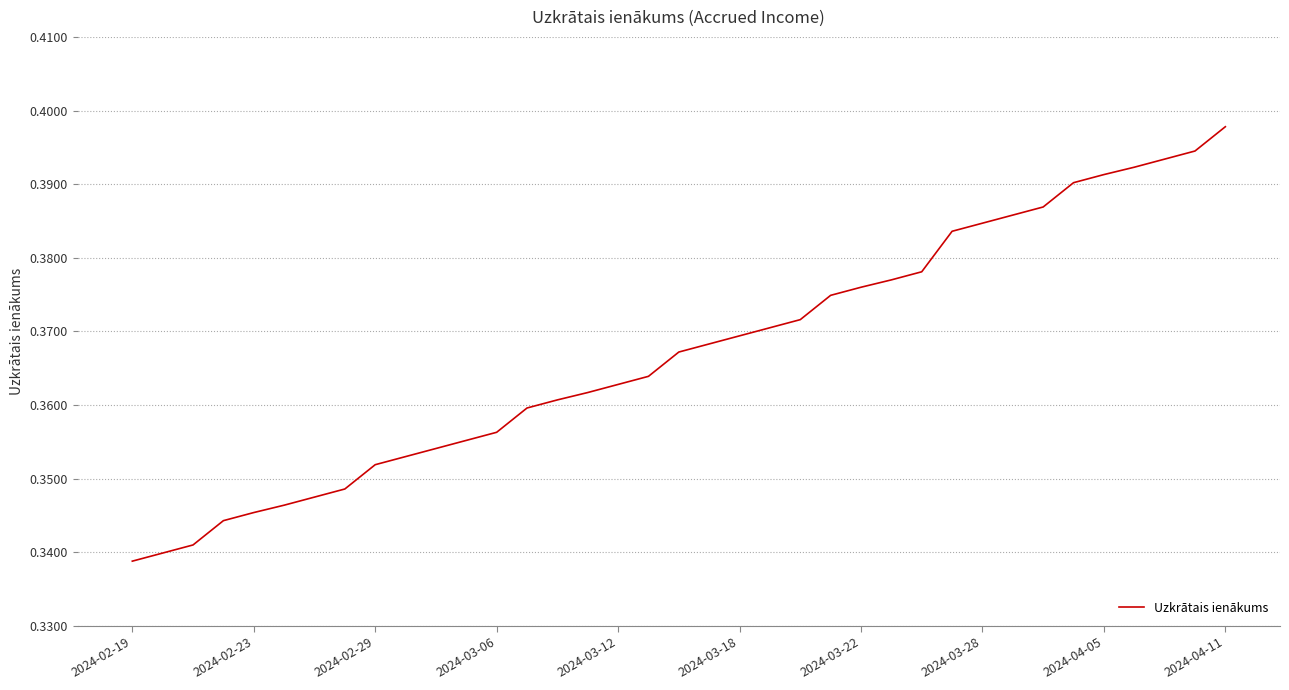

Reading left to right, list all the values displayed in this chart.

0.3	0.3	0.3	0.3	0.3	0.3	0.3	0.3	0.4	0.4	0.4	0.4	0.4	0.4	0.4	0.4	0.4	0.4	0.4	0.4	0.4	0.4	0.4	0.4	0.4	0.4	0.4	0.4	0.4	0.4	0.4	0.4	0.4	0.4	0.4	0.4	0.4